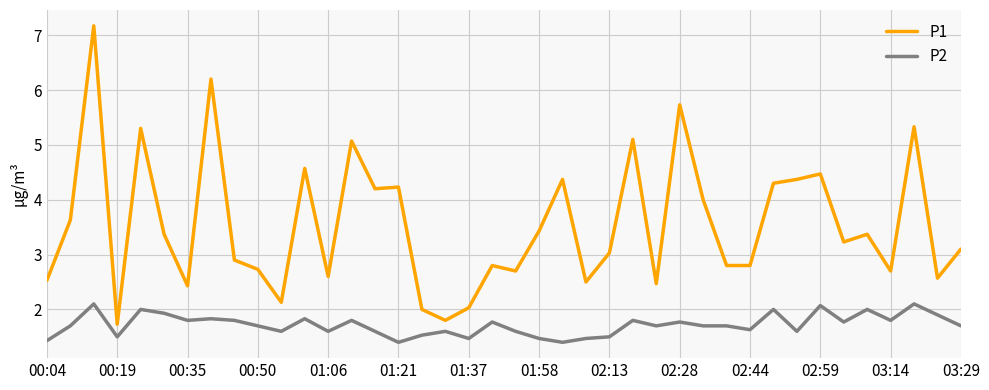

What is the maximum value for P1?

7.2